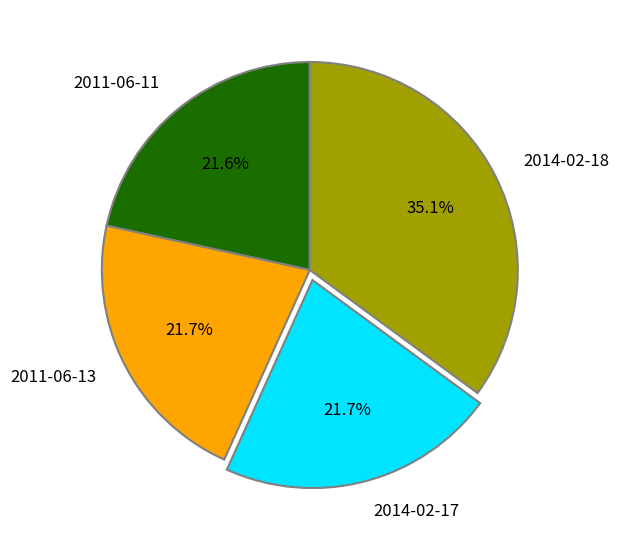

Combined, do 2014-02-17 and 2011-06-11 account for over 50%?

No